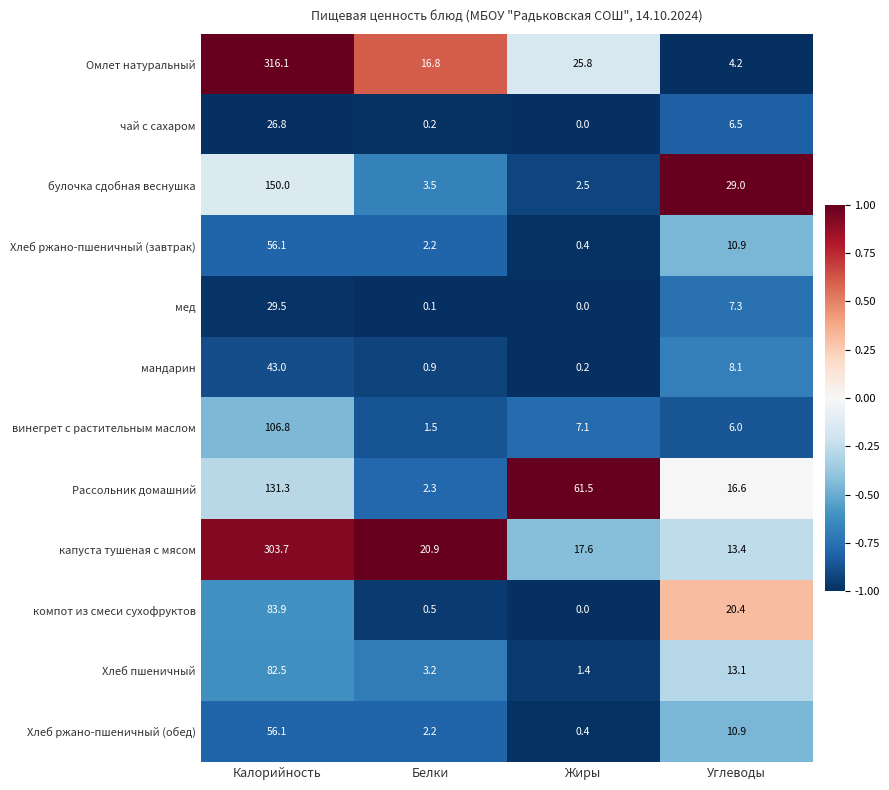

What is the difference between the мандарин values at Углеводы and Белки?

7.2